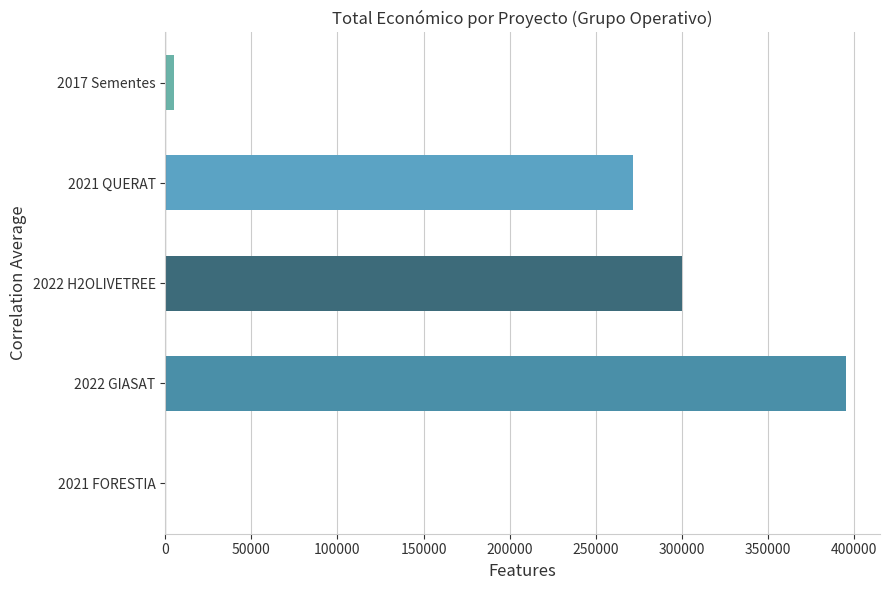

Count the number of data series in this chart.

1